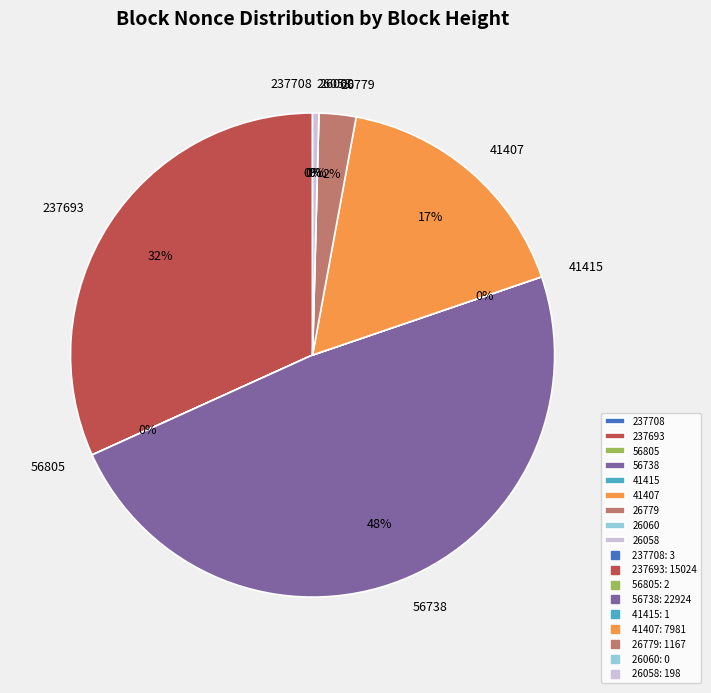

What is the largest slice in the pie chart?

56738